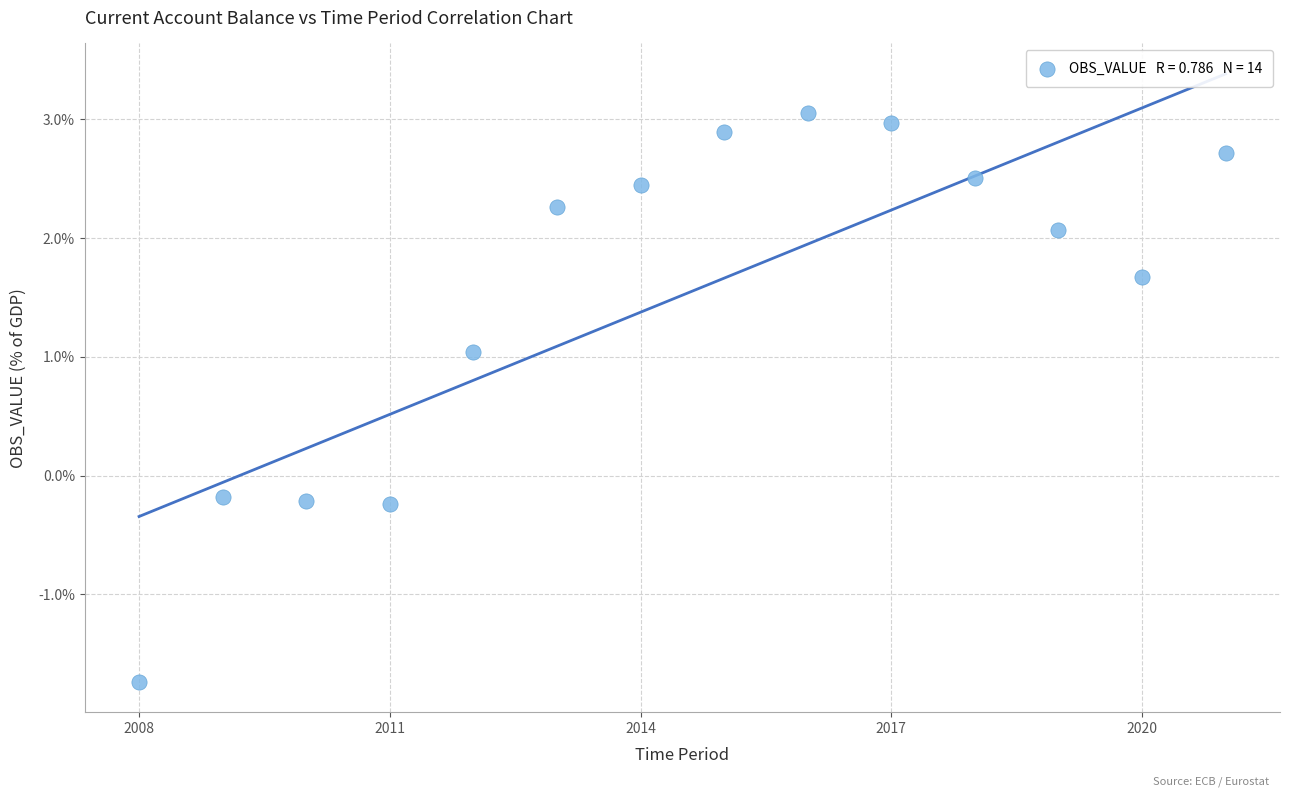

What is the range of Y values (max minus min)?

4.8